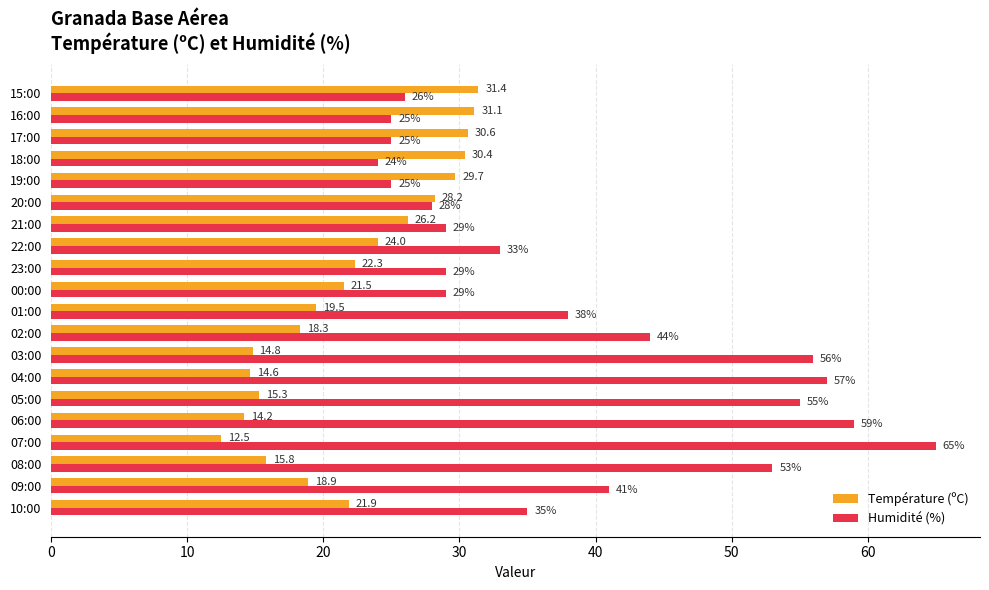

The Température (ºC) series shows 26.2 at 21:00. True or false?

True